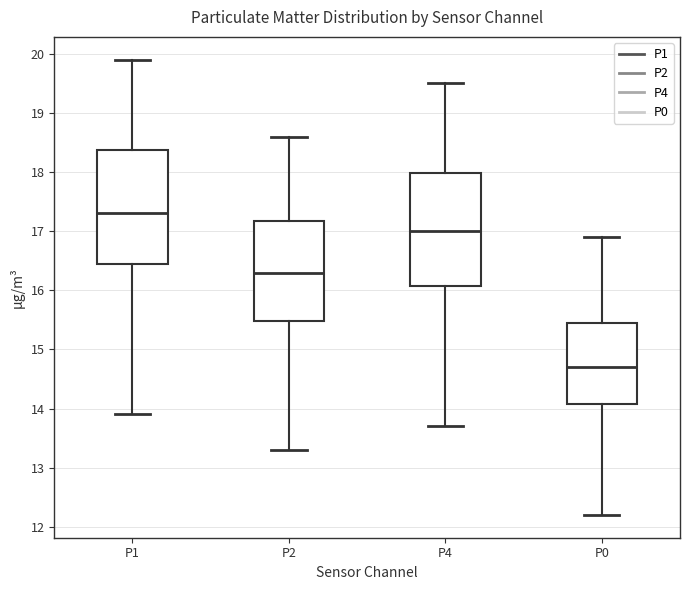

Reading left to right, transcribe this box plot: for each box, give where its median line is, the range the box spans, and where its two whiskers end, as read against the y-axis. The values are not printed on the chart, so give them approximately, as read against the axis.

P1: median 17.3, box 16.5 to 18.4, whiskers 13.9 to 19.9
P2: median 16.3, box 15.5 to 17.2, whiskers 13.3 to 18.6
P4: median 17.0, box 16.1 to 18.0, whiskers 13.7 to 19.5
P0: median 14.7, box 14.1 to 15.5, whiskers 12.2 to 16.9